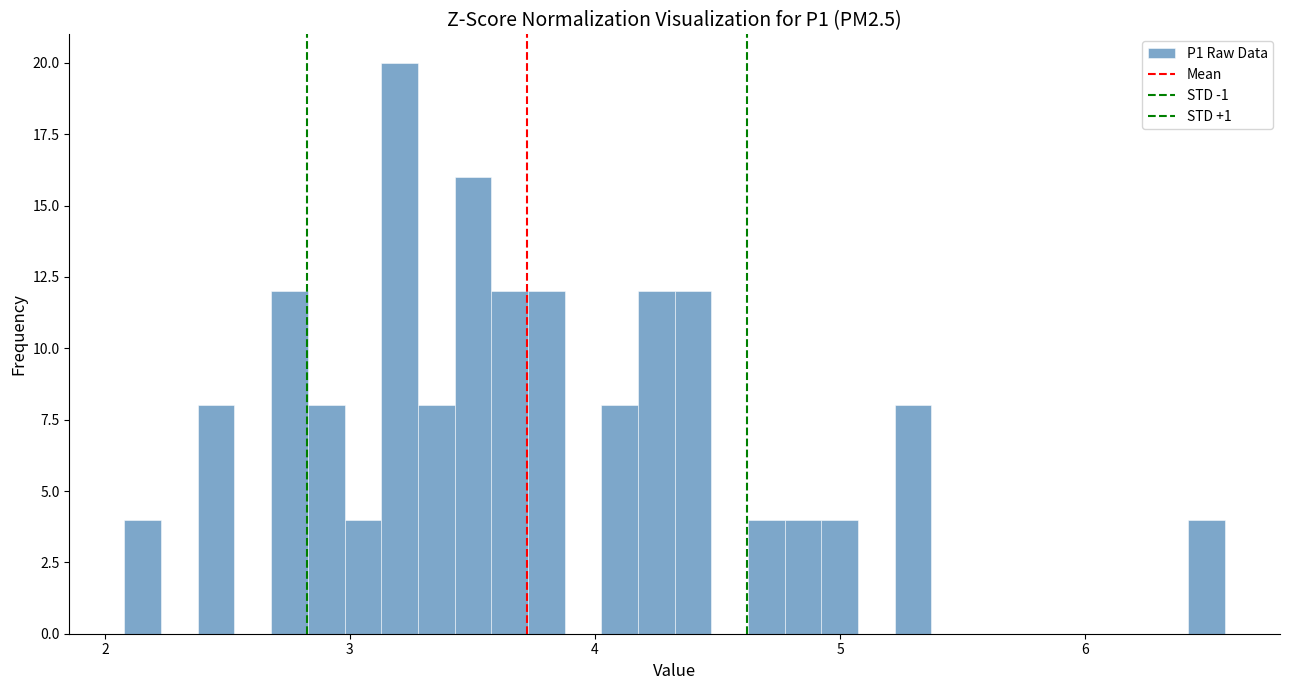

Around what value on the x-axis is the tallest bar? Give the approximate position of its centre, as read against the axis.

3.2